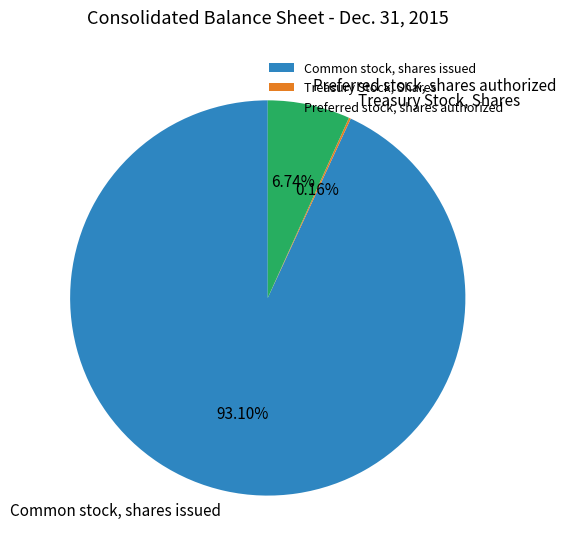

To the nearest percent, what is the combined percentage of Preferred stock, shares authorized and Common stock, shares issued?

100%